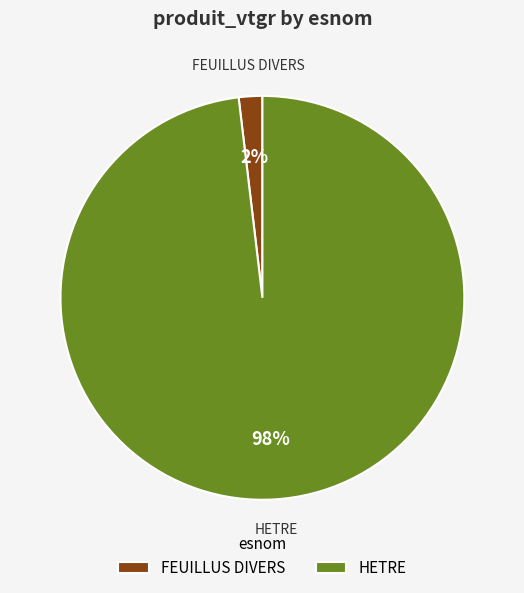

Rank the categories by value from lowest to highest.

FEUILLUS DIVERS, HETRE